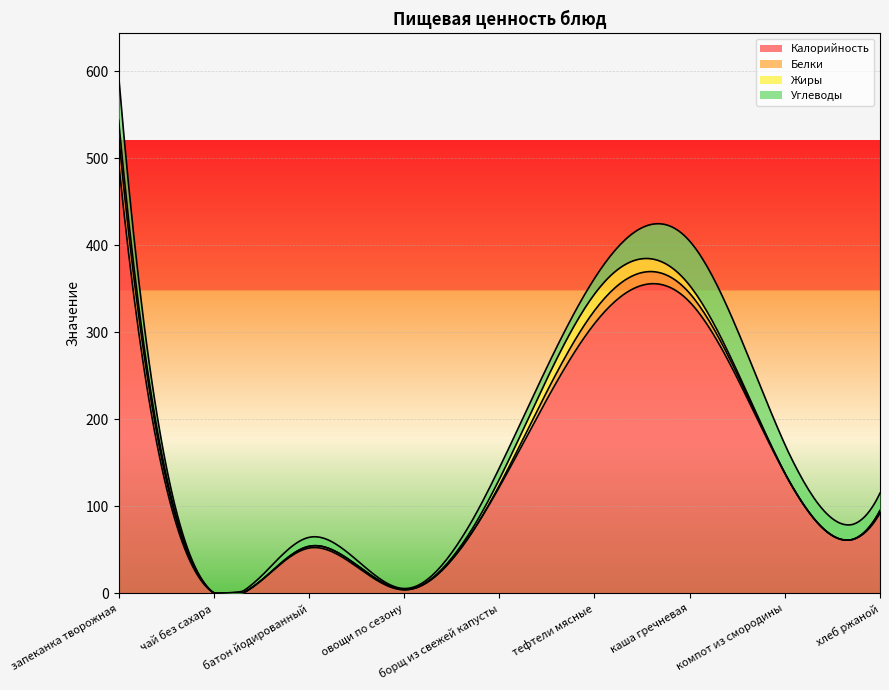

Which category has the lowest value across all series?

чай без сахара